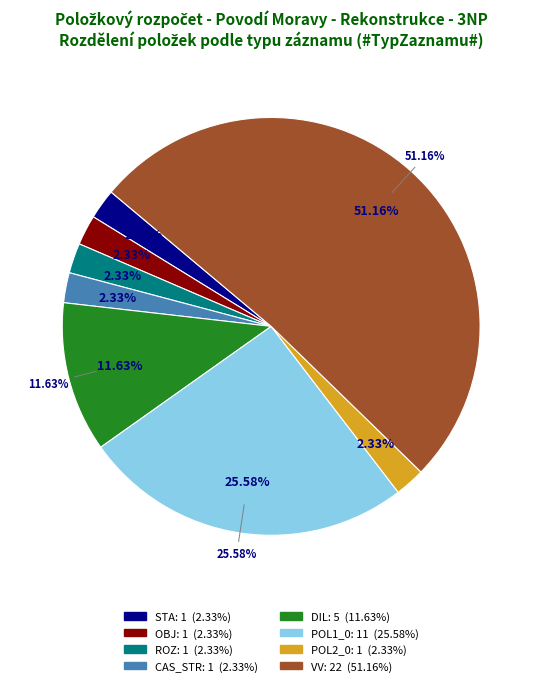

To the nearest percent, what portion does ROZ represent?

2%